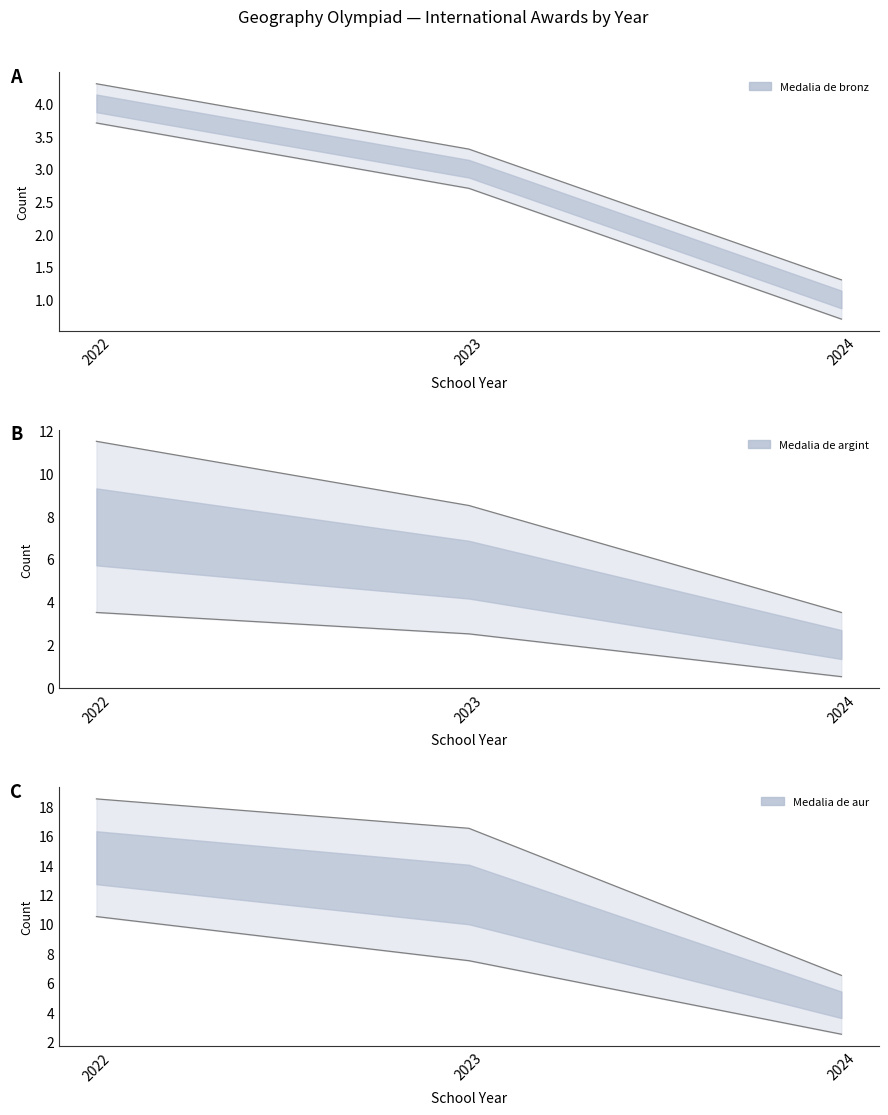

True or false: Medalia de argint upper has a value of 3.5 at 2024.

True